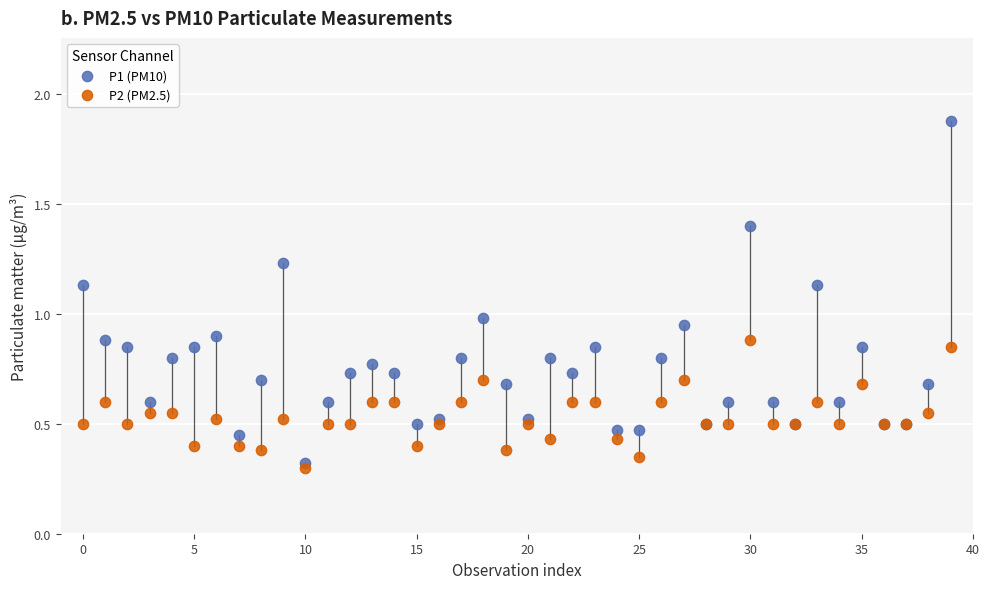

Which series reaches the minimum Y coordinate?

P2 (PM2.5)